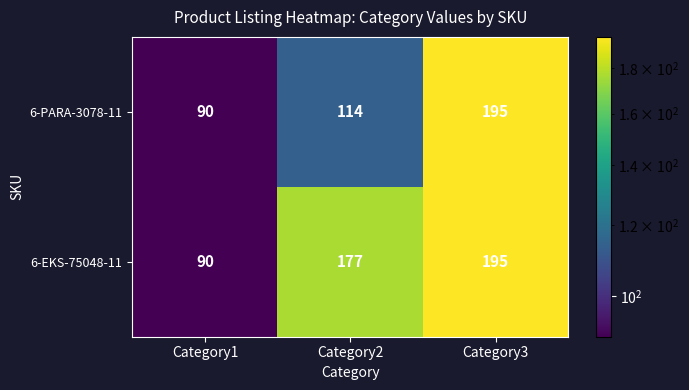

What is the approximate value of 6-PARA-3078-11 at Category3, to the nearest 5?

195